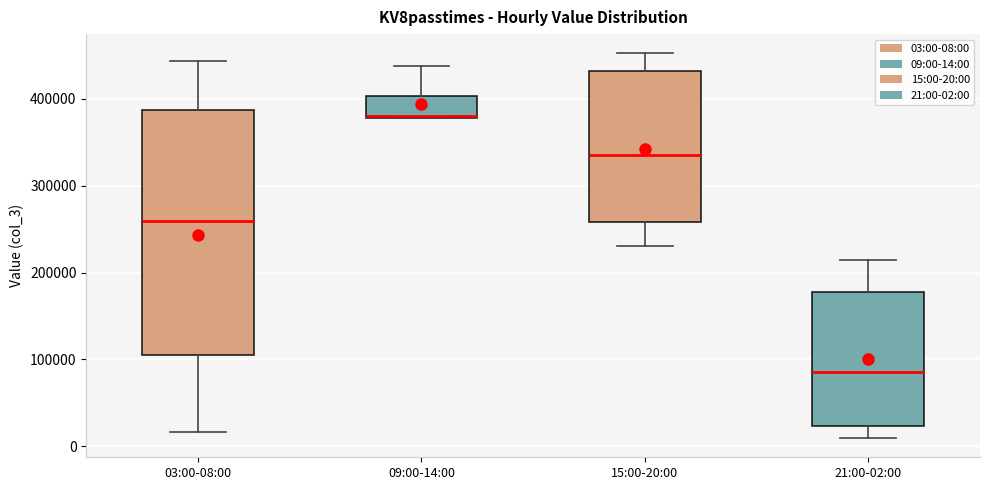

Where does the lower whisker of the box for 15:00-20:00 end on the y-axis? The values are not printed on the chart, so give them approximately, as read against the axis.

230000